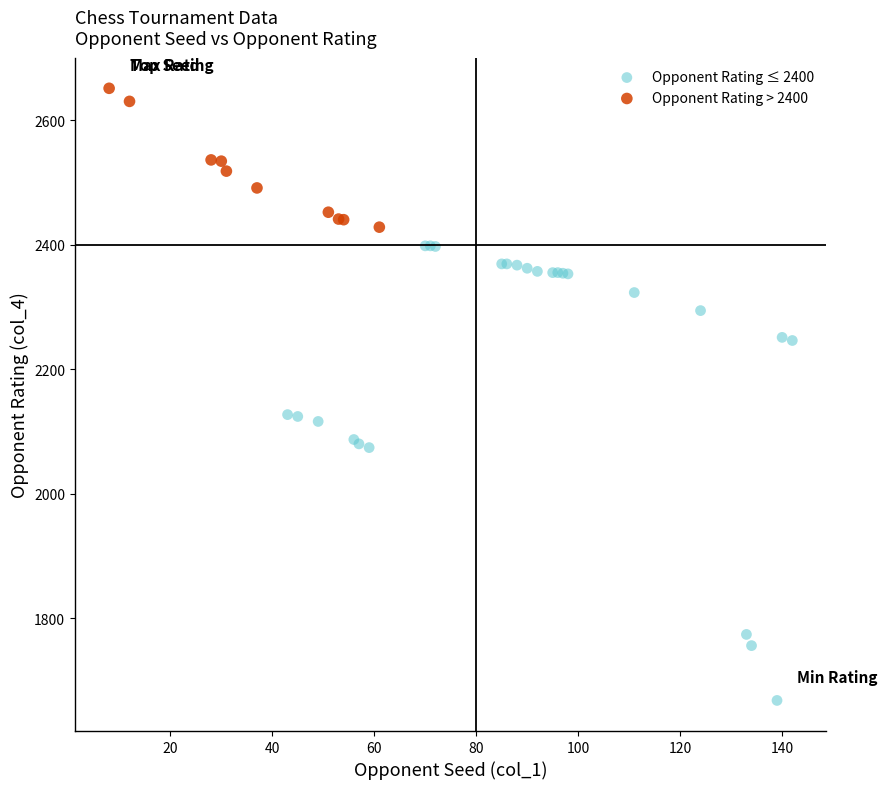

What are all the series names shown in the legend?

Opponent Rating ≤ 2400, Opponent Rating > 2400